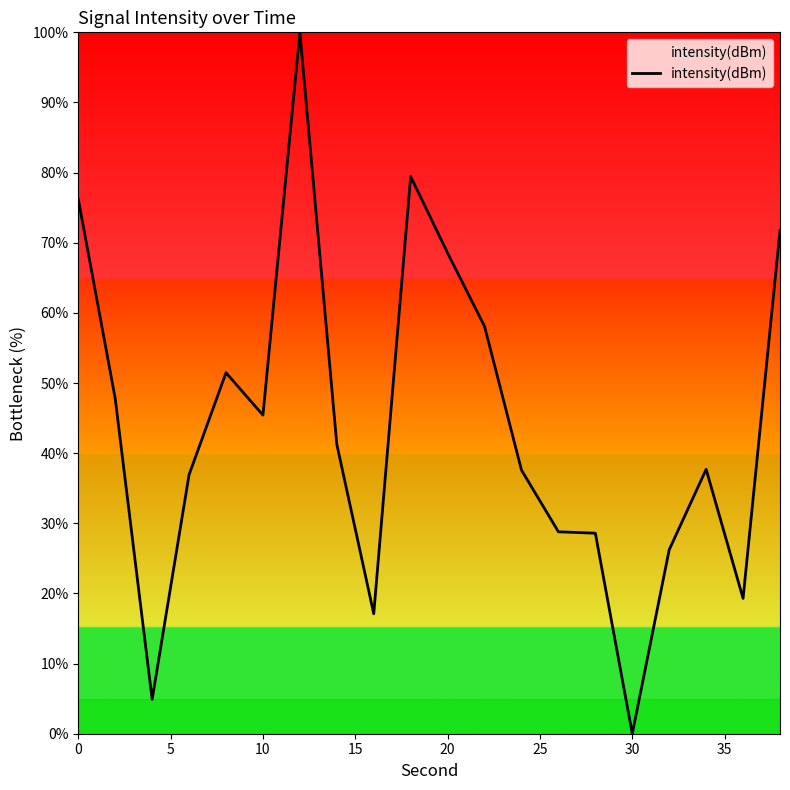

What is the difference between the maximum and minimum values?

100.0